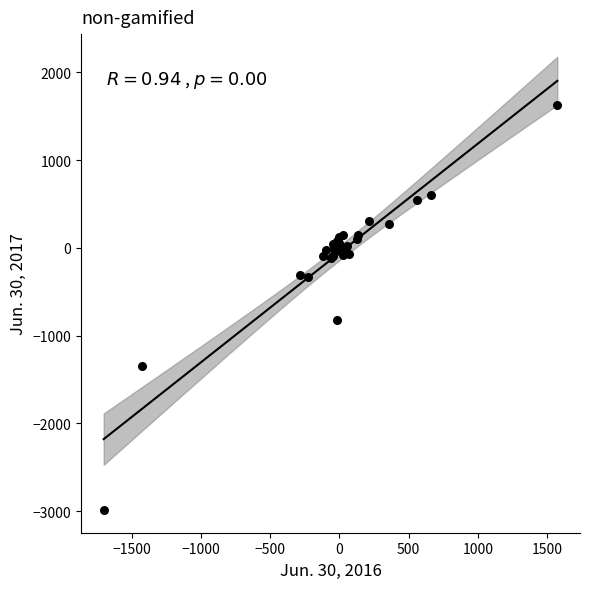

What Y value in the scatter plot is closest to -677?

-821